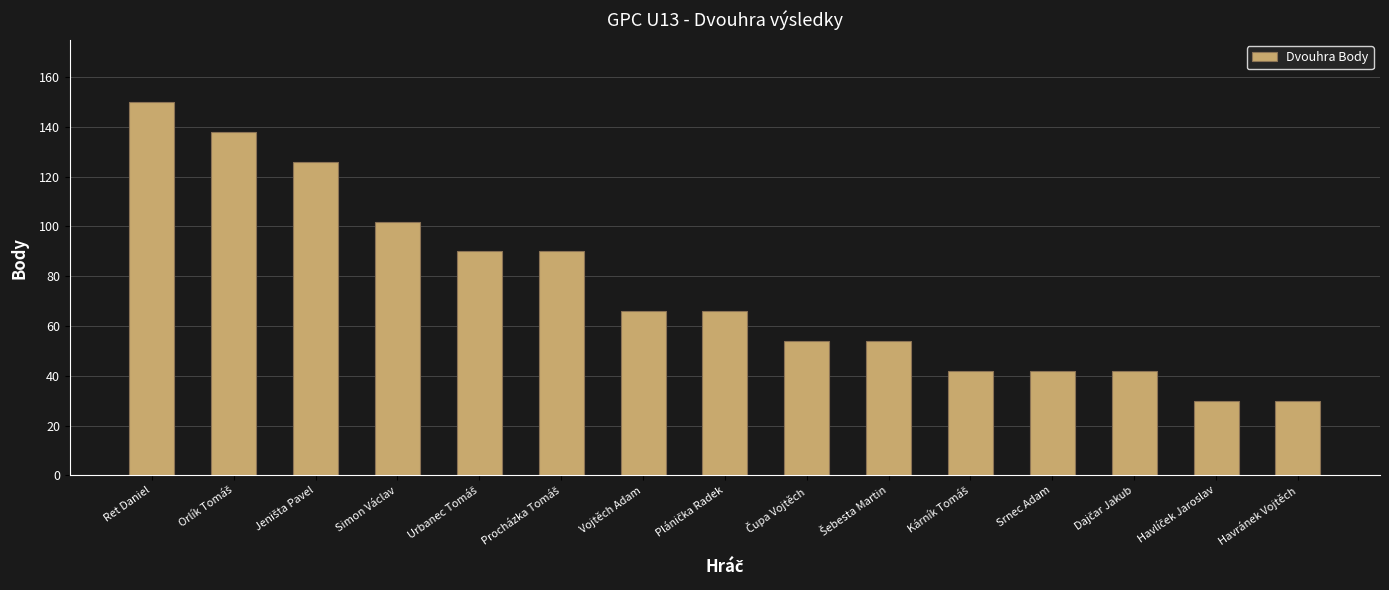

Are the bars grouped side by side (vs. stacked)?

No